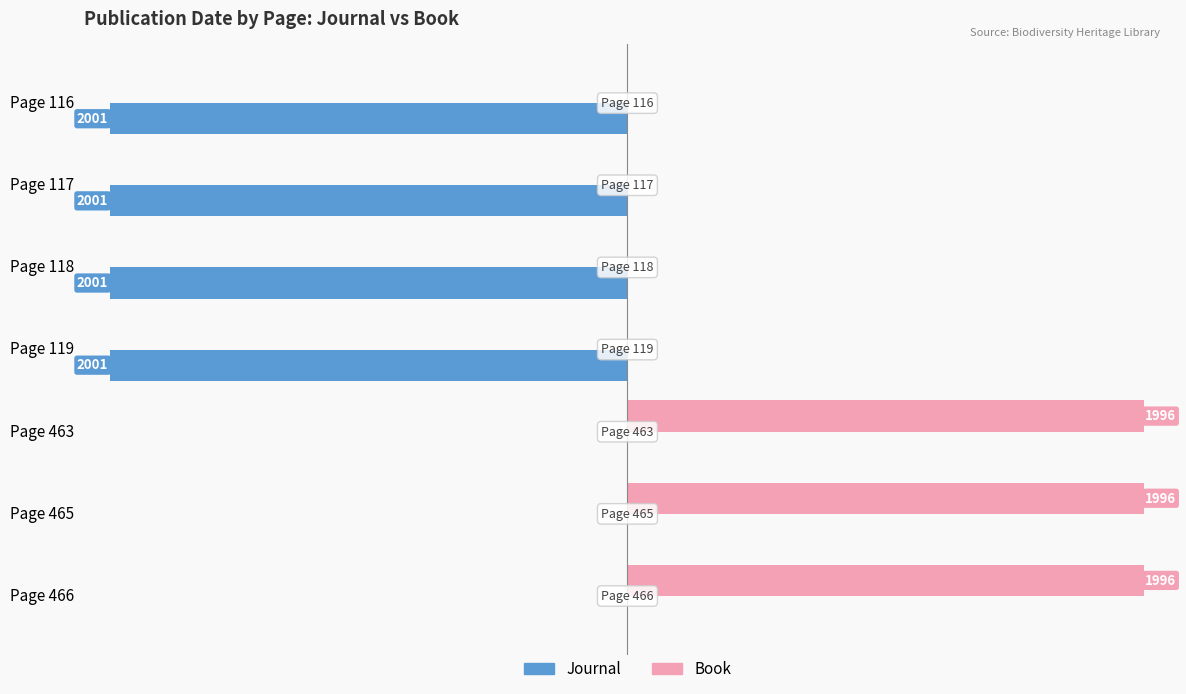

Is the value of Journal at Page 117 greater than the value of Book at Page 465?

No